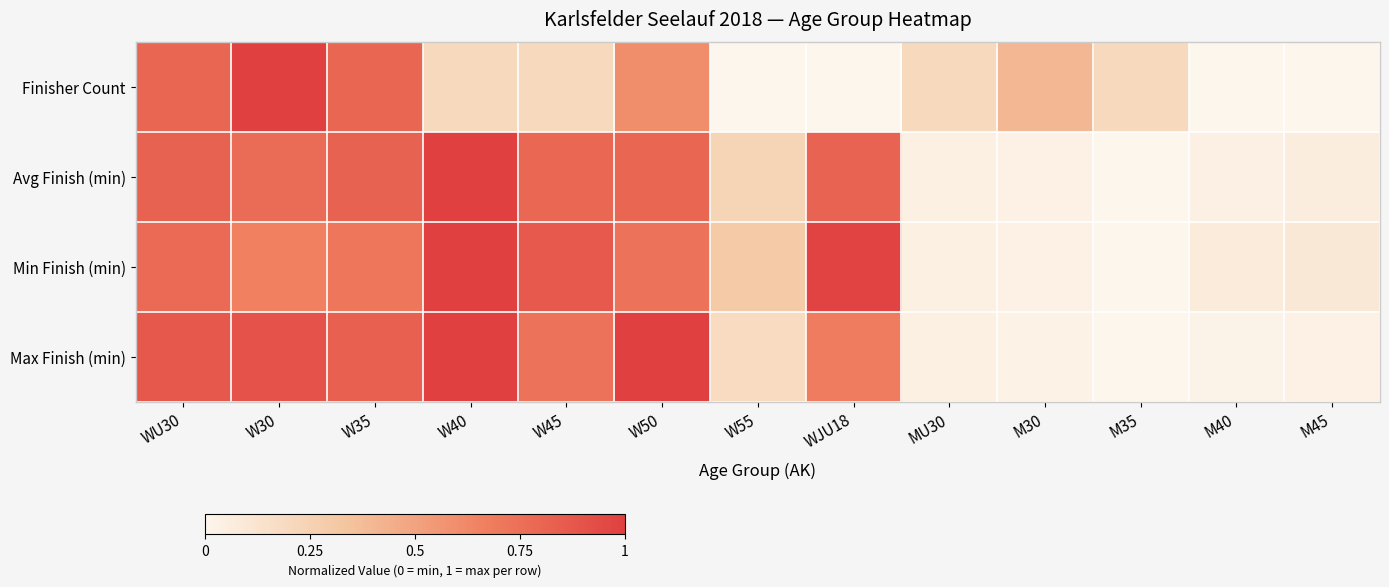

Count the number of data series in this chart.

4